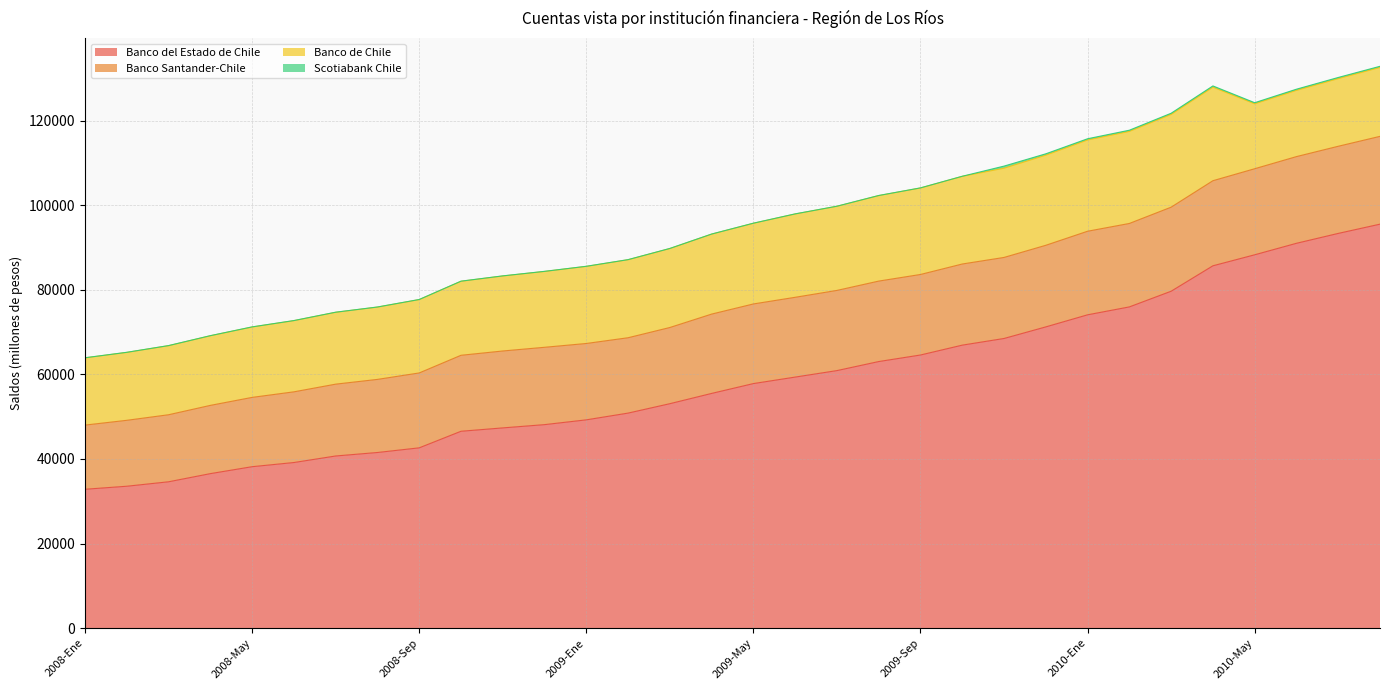

How many series are shown in this chart?

4